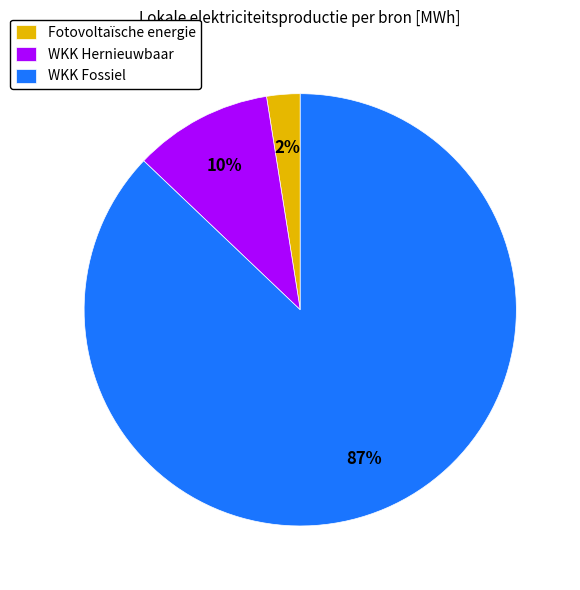

To the nearest percent, what is the average slice percentage?

33%